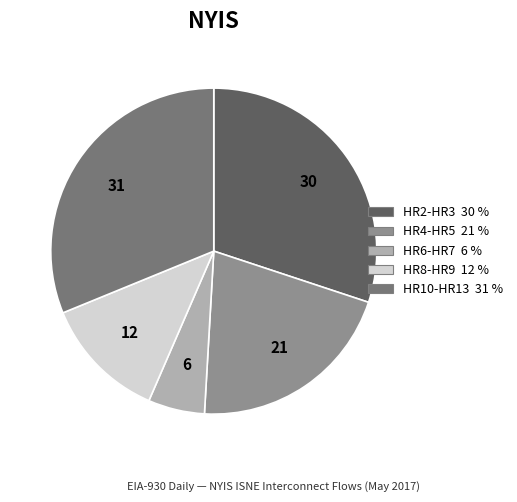

Is there a majority slice in this chart?

No